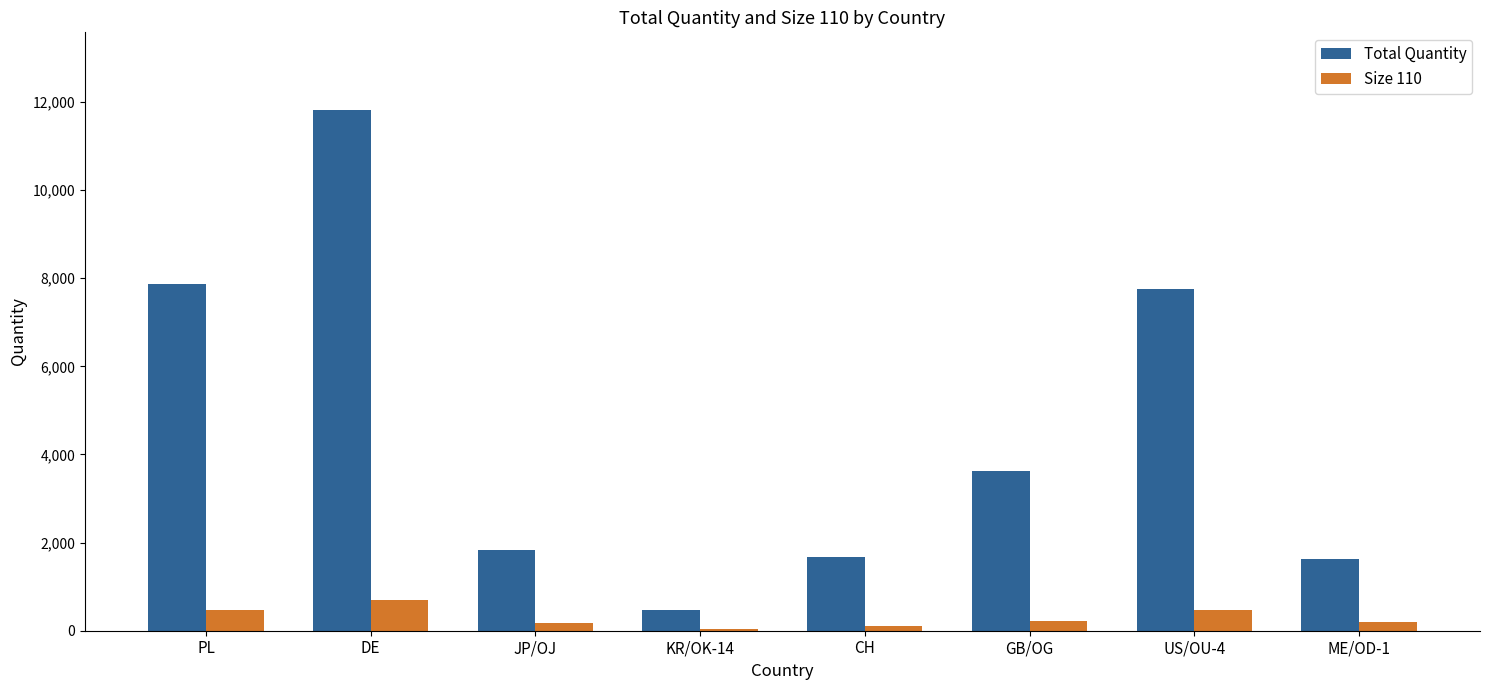

At which label is Total Quantity closest to 6141?

US/OU-4